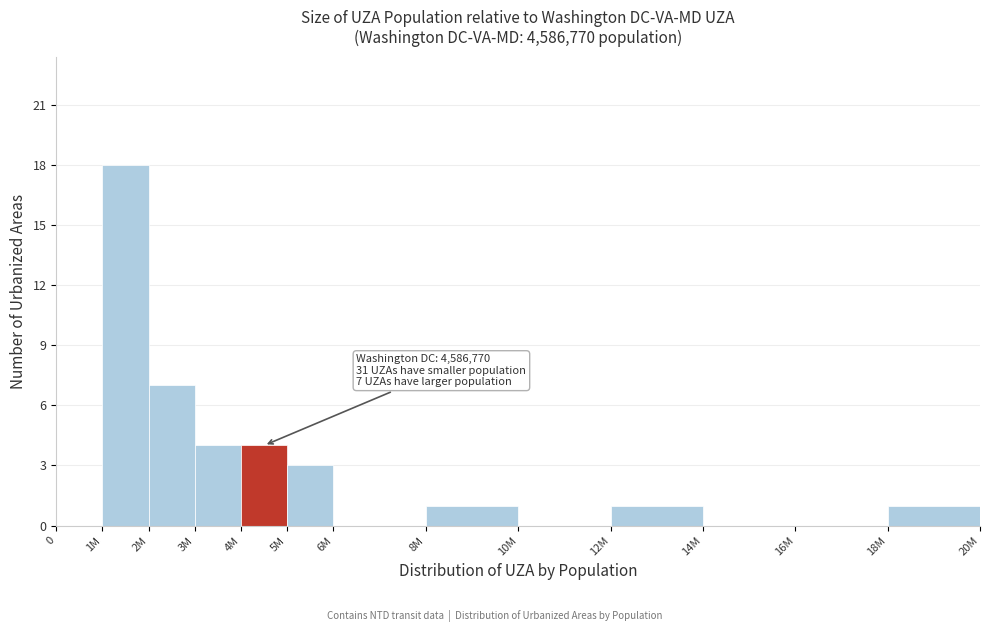

Reading left to right, transcribe all the data shown in this chart.

0=0	1M=18	2M=7	3M=4	4M=4	5M=3	6M=0	8M=1	10M=0	12M=1	14M=0	16M=0	18M=1